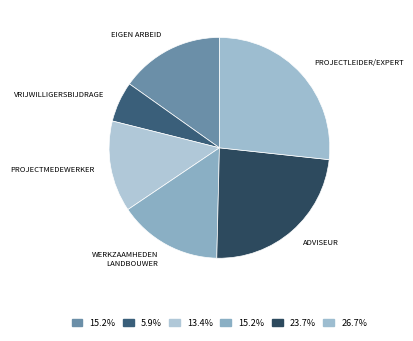

Does any single category account for the majority?

No